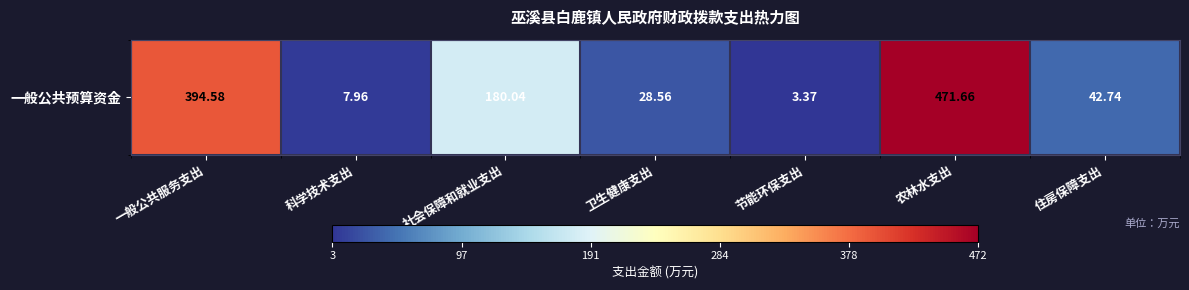

Reading left to right, what are all the values shown in this chart?

一般公共服务支出=394.6	科学技术支出=8.0	社会保障和就业支出=180.0	卫生健康支出=28.6	节能环保支出=3.4	农林水支出=471.7	住房保障支出=42.7